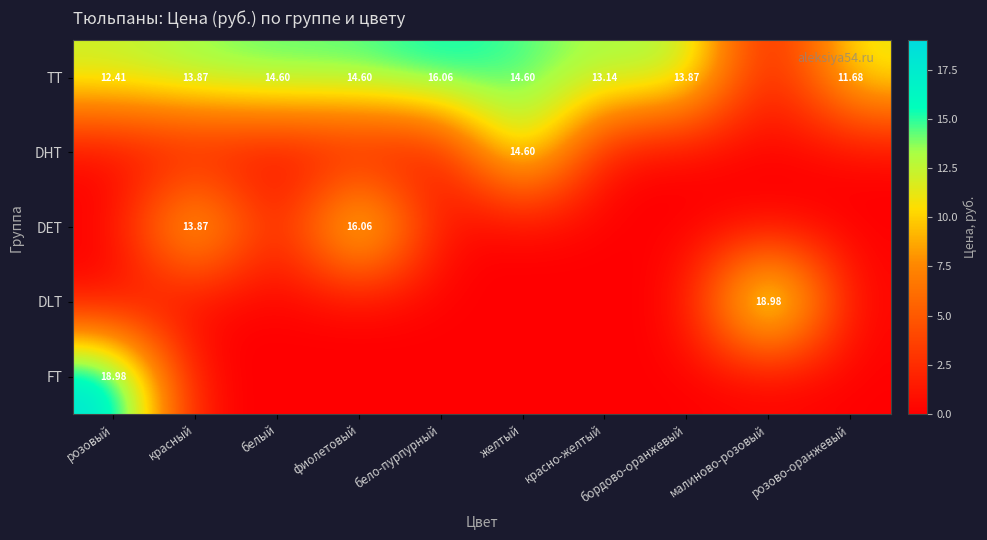

What is the maximum value for DHT?

14.6